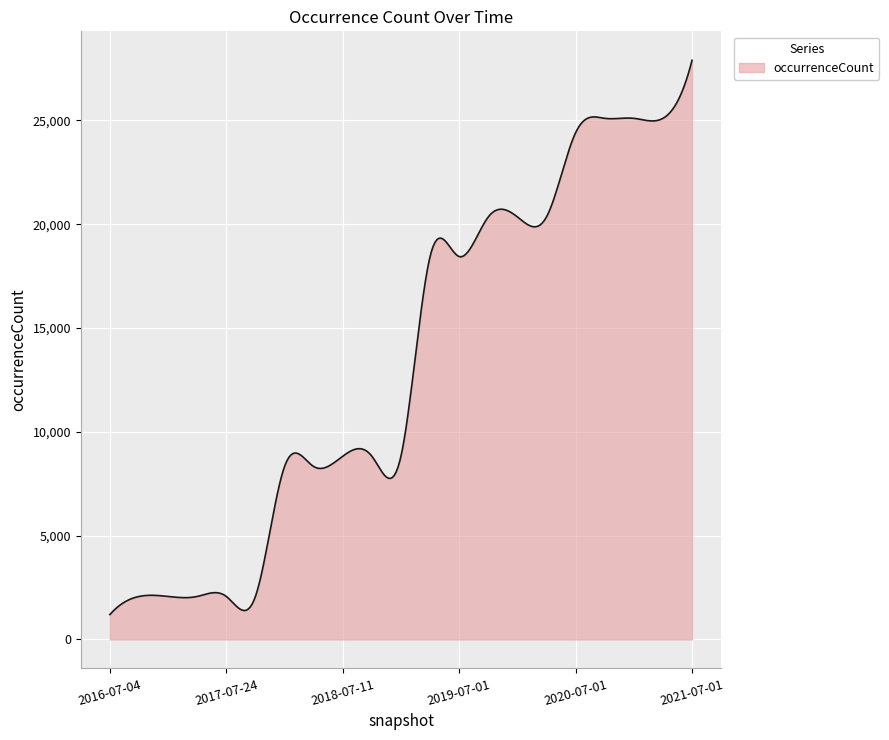

What is the minimum value shown in the chart?

1201.0